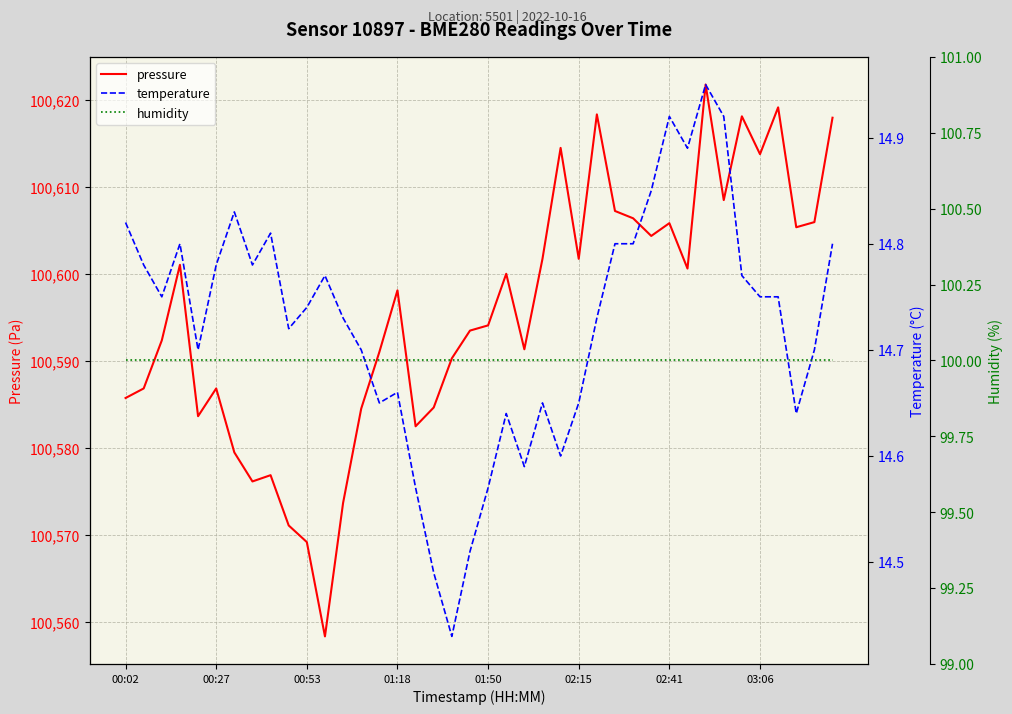

The pressure series shows 137465.7 at 02:15. True or false?

False